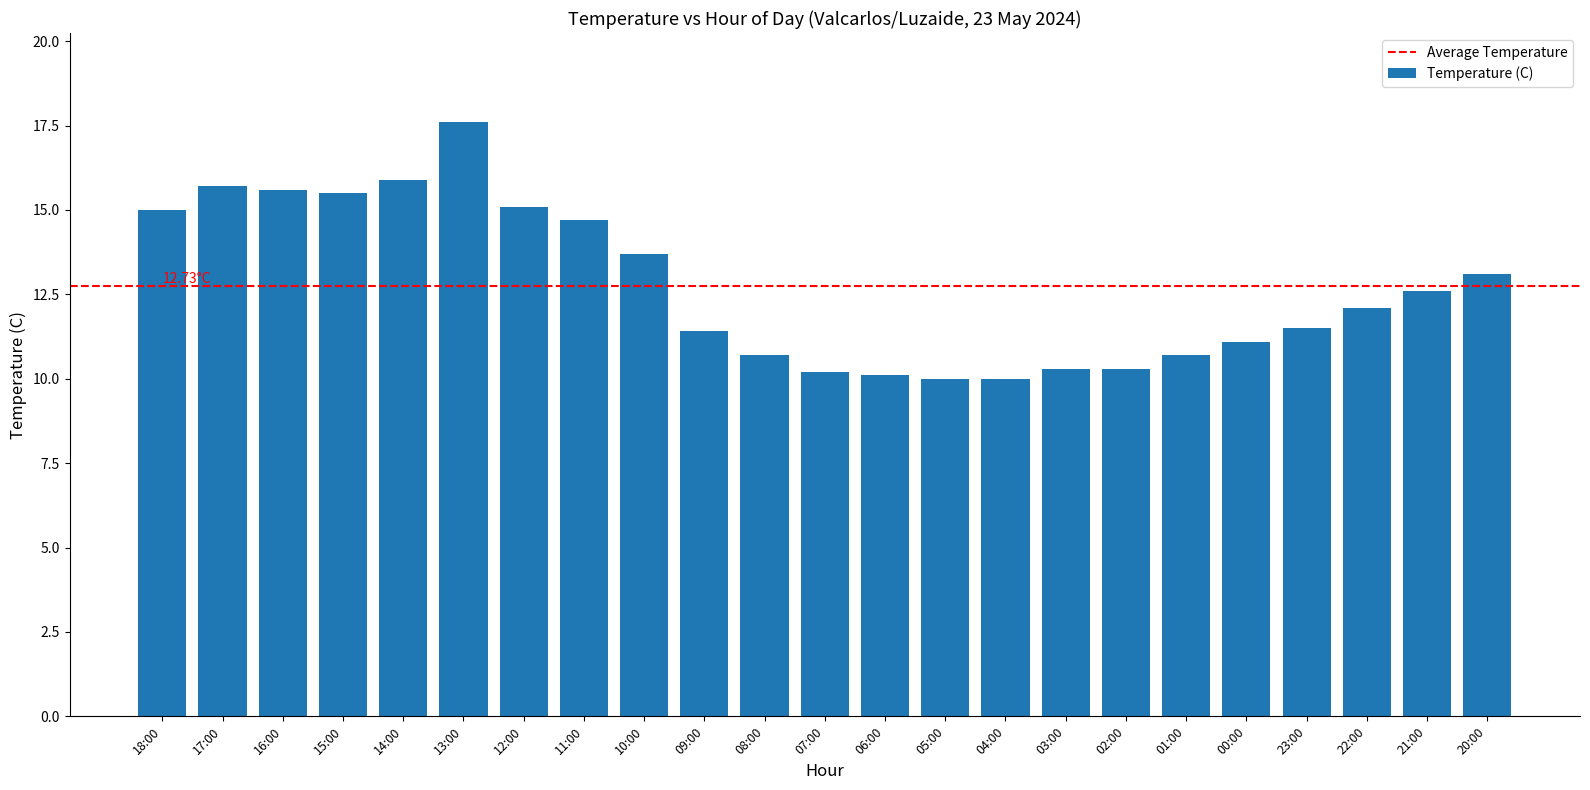

Is it true that the value at 18:00 is 15.0?

True